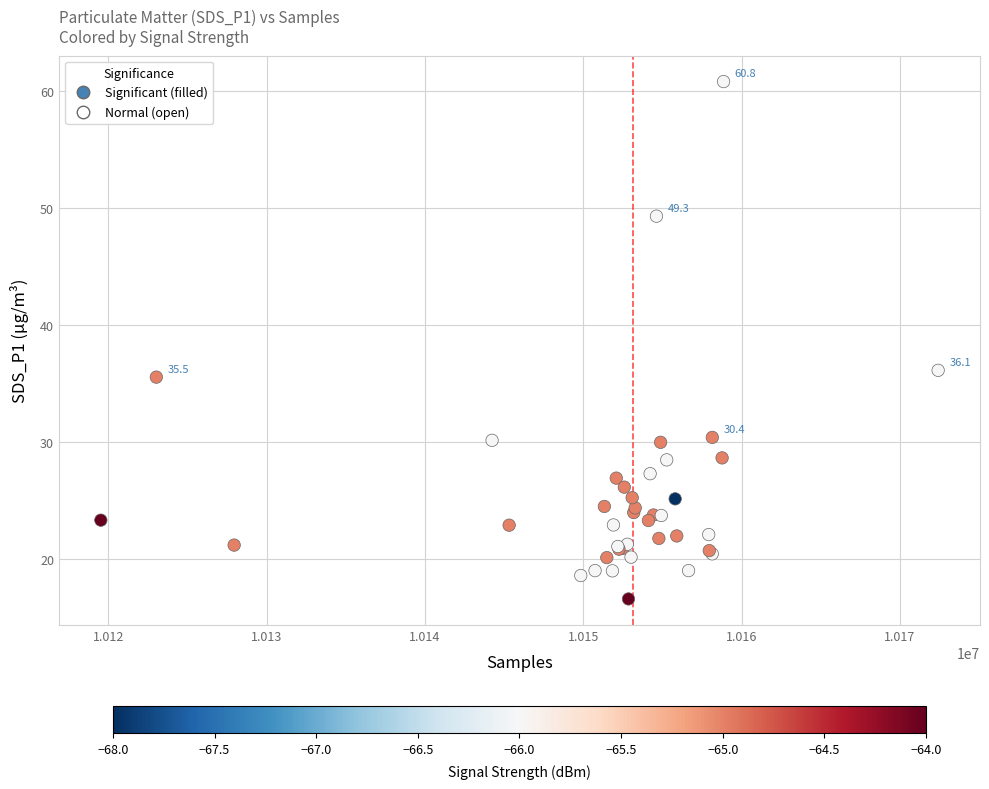

What Y value in the scatter plot is closest to 38?

36.1